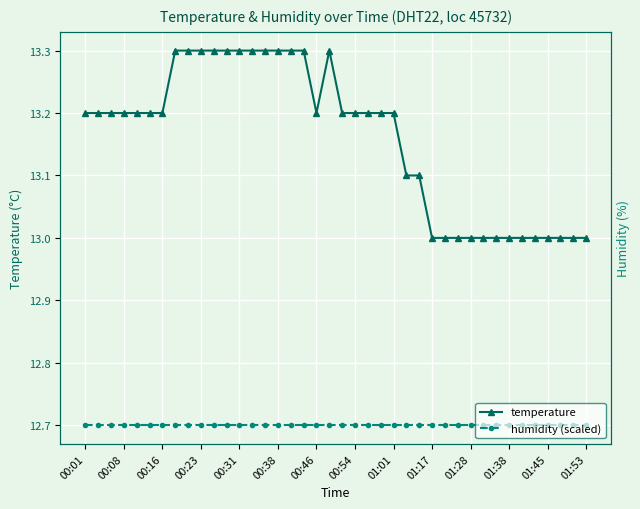

What is the lowest value of the humidity (scaled) series?

12.7